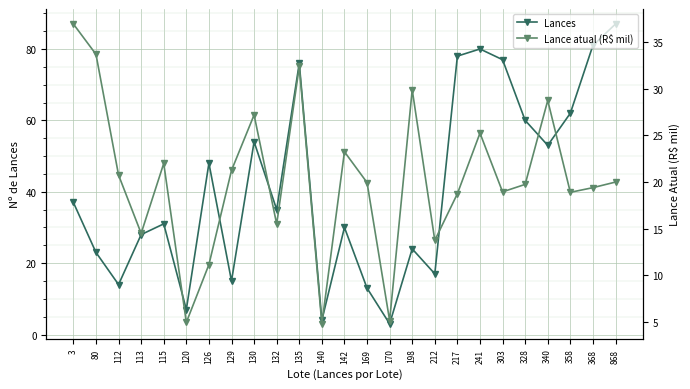

Read the Lance atual (R$ mil) value at 217.

18.8